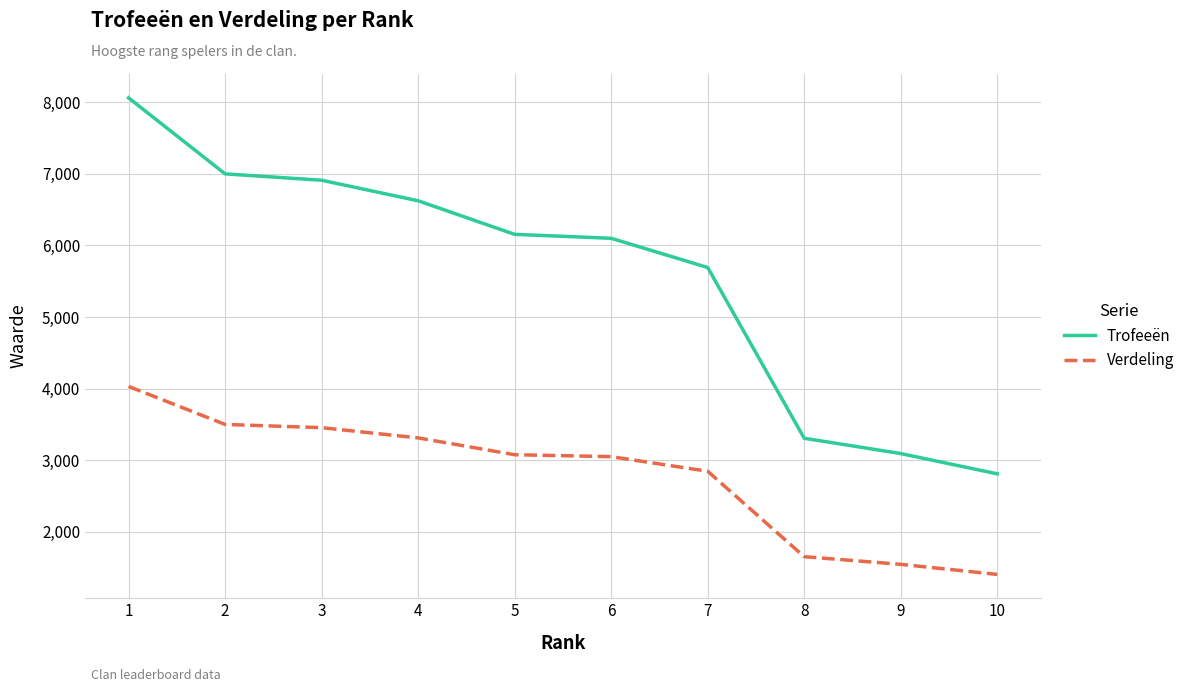

How many lines are shown in the chart?

2